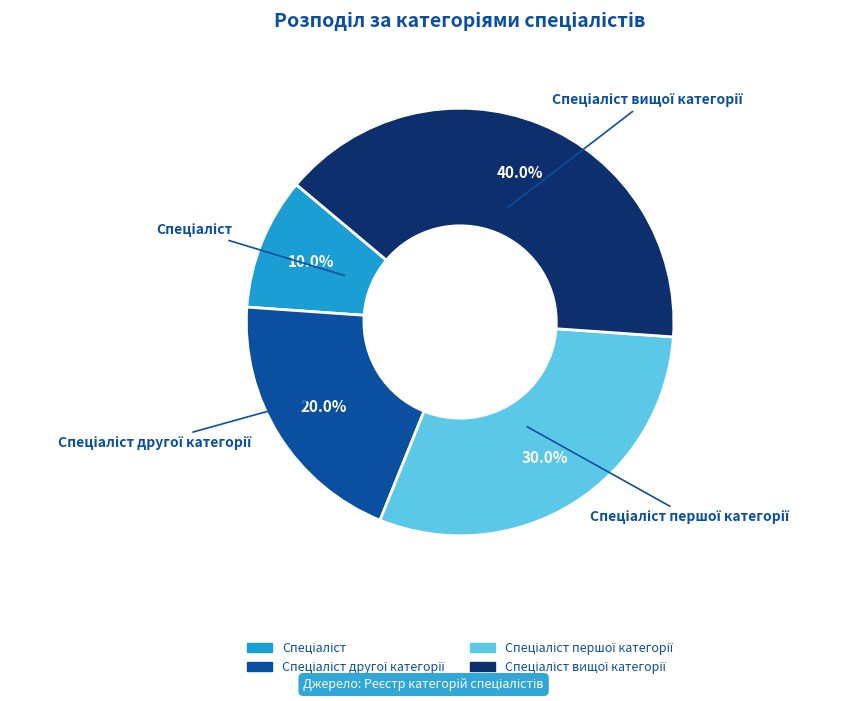

Is there any slice that represents more than half of the pie?

No